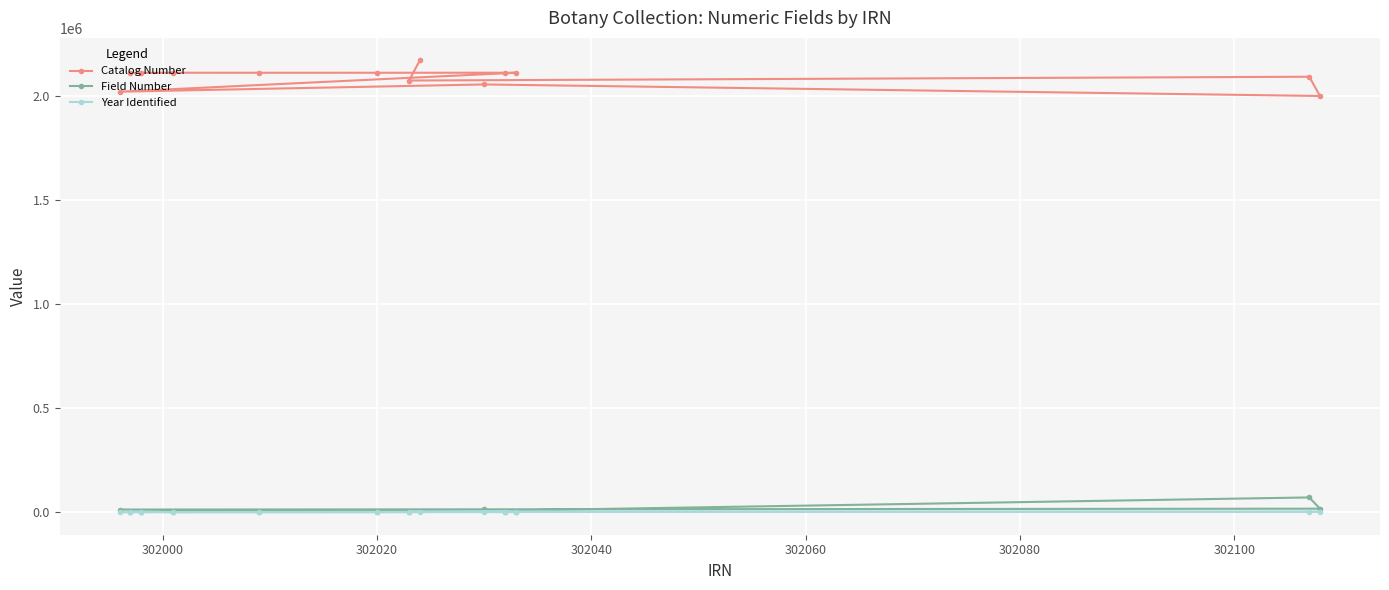

True or false: Field Number and Catalog Number intersect in this chart.

False